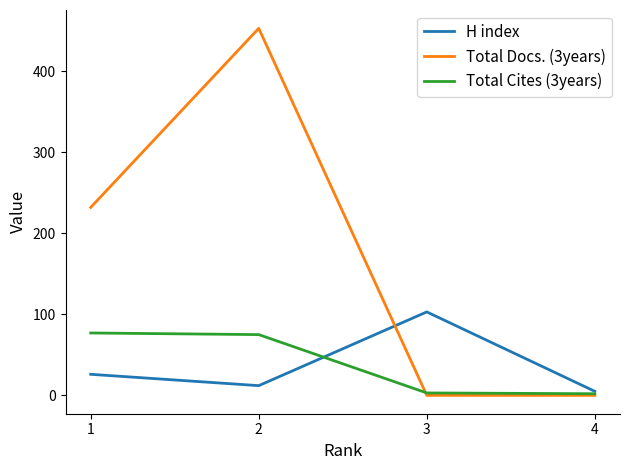

Where is the first local maximum for H index?

3